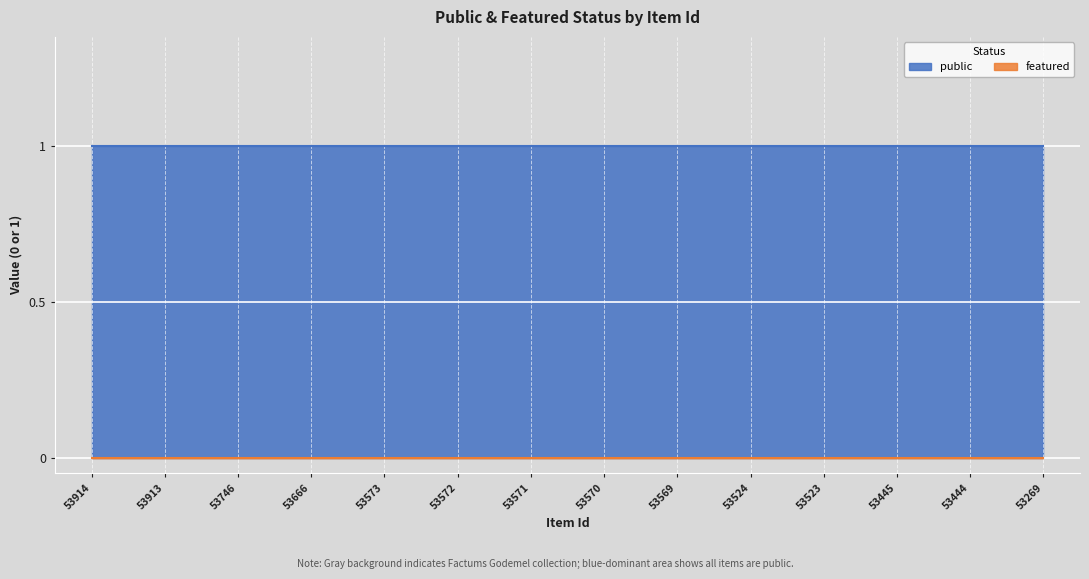

Reading left to right, extract all data points from this chart.

public: 53914=1	53913=1	53746=1	53666=1	53573=1	53572=1	53571=1	53570=1	53569=1	53524=1	53523=1	53445=1	53444=1	53269=1
featured: 53914=0	53913=0	53746=0	53666=0	53573=0	53572=0	53571=0	53570=0	53569=0	53524=0	53523=0	53445=0	53444=0	53269=0